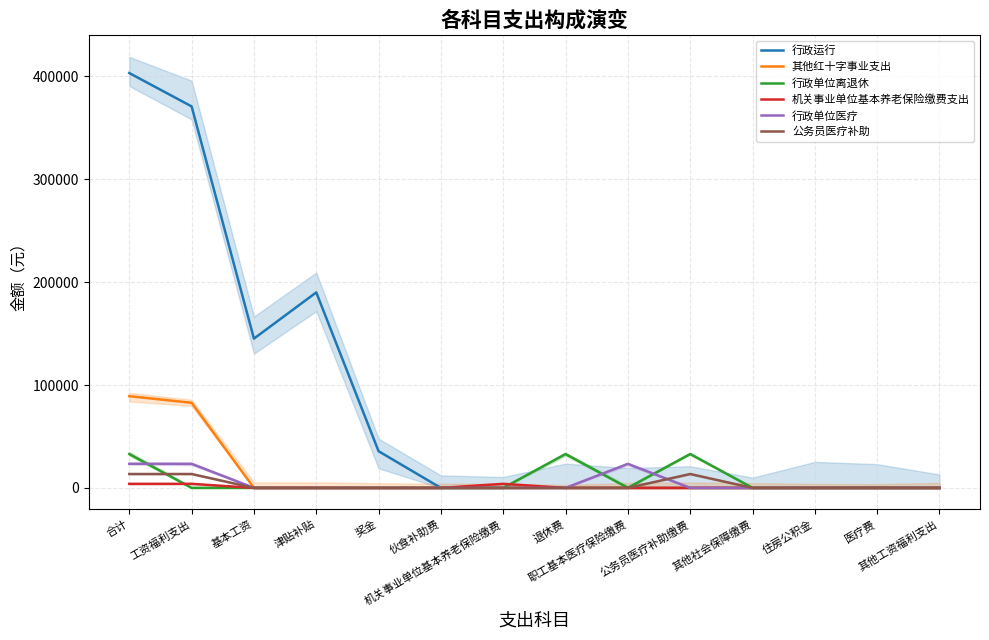

The 行政单位离退休 series shows 0.0 at 机关事业单位基本养老保险缴费. True or false?

True